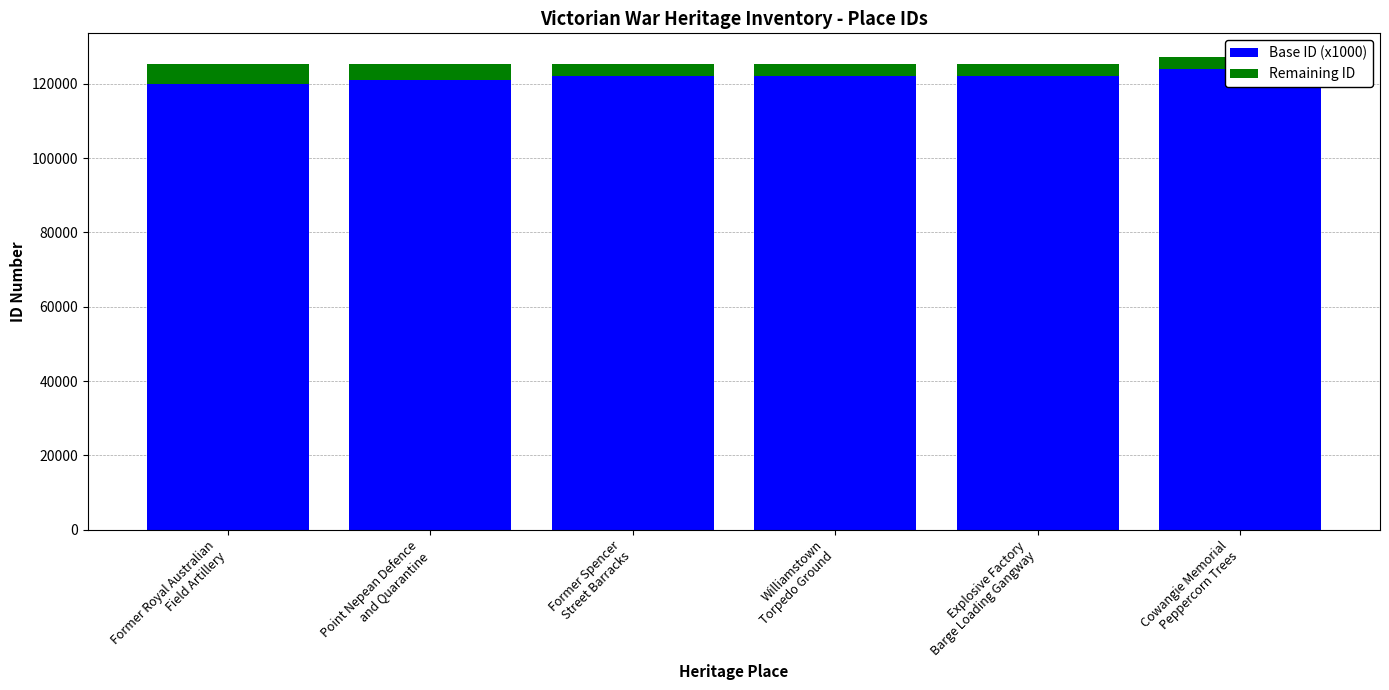

Reading right to left, list all the values displayed in this chart.

Base ID (x1000): Cowangie Memorial
Peppercorn Trees=124000	Explosive Factory
Barge Loading Gangway=122000	Williamstown
Torpedo Ground=122000	Former Spencer
Street Barracks=122000	Point Nepean Defence
and Quarantine=121000	Former Royal Australian
Field Artillery=120000
Remaining ID: Cowangie Memorial
Peppercorn Trees=3250	Explosive Factory
Barge Loading Gangway=3415	Williamstown
Torpedo Ground=3411	Former Spencer
Street Barracks=3329	Point Nepean Defence
and Quarantine=4267	Former Royal Australian
Field Artillery=5253